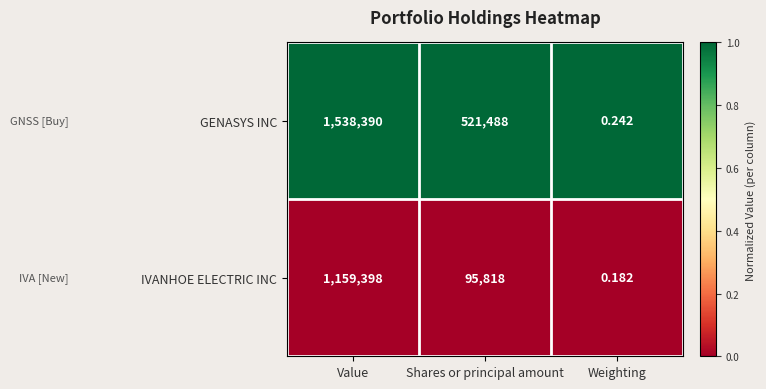

How many series are shown in this chart?

2